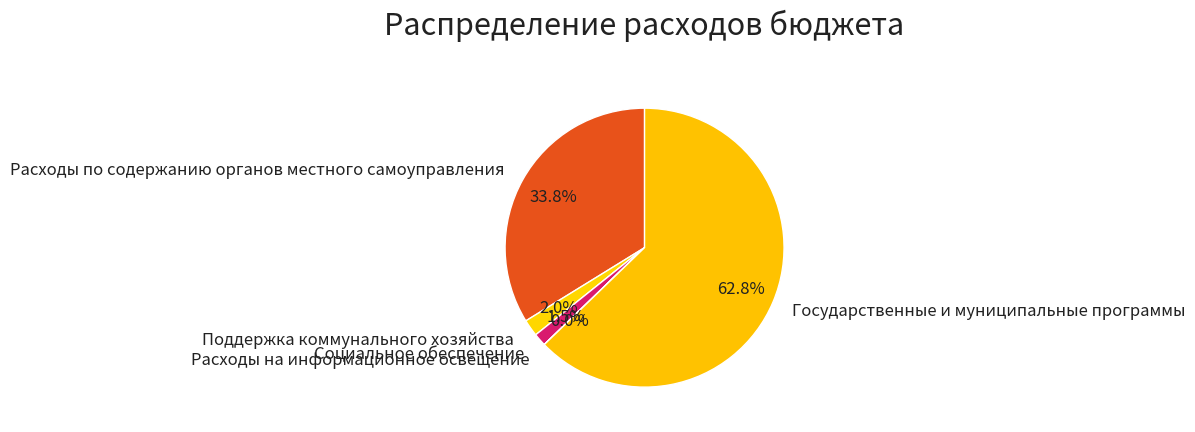

Which category has the biggest portion of the pie?

Государственные и муниципальные программы